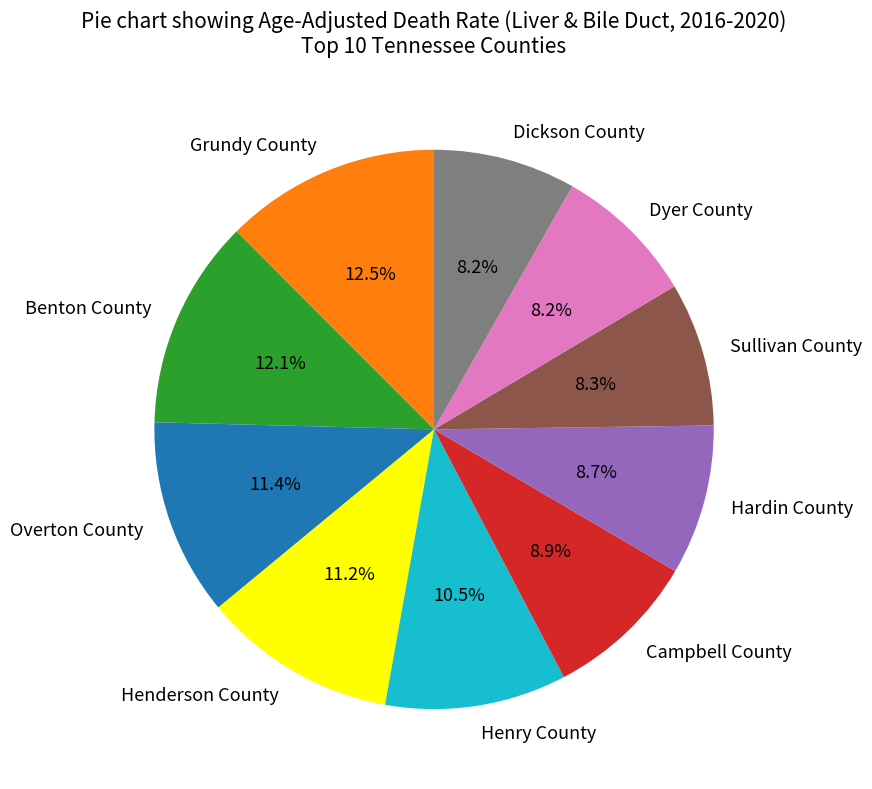

What is the total percentage of Dyer County and Sullivan County?

16.5%